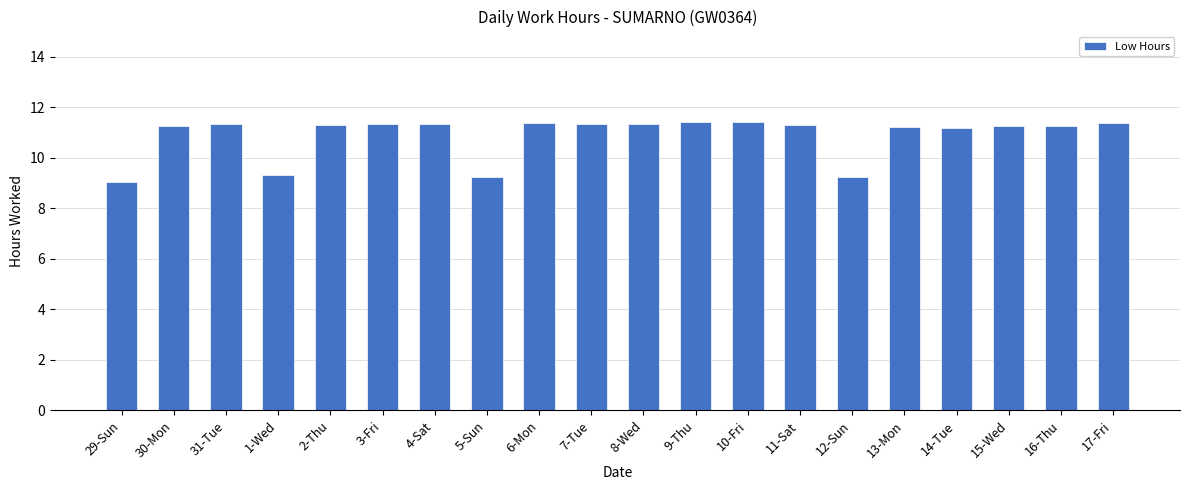

Does the chart contain stacked bars?

No